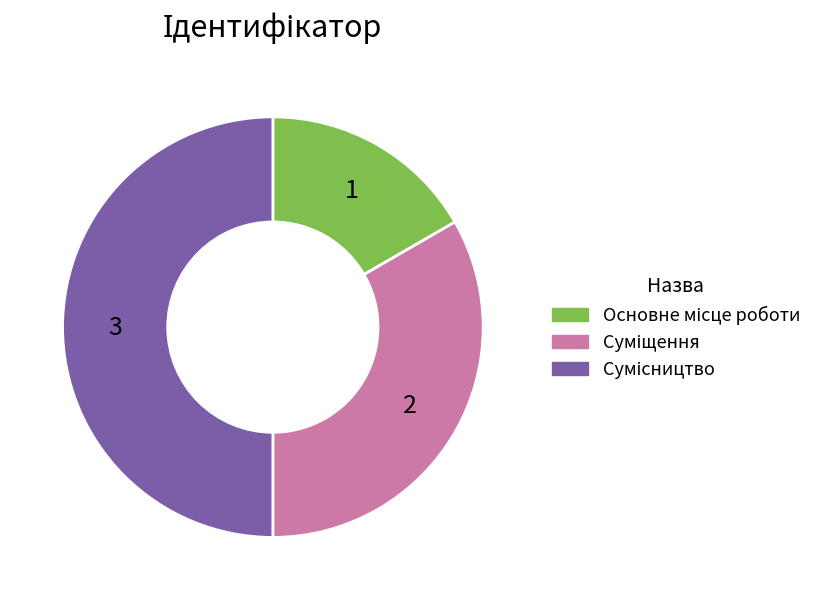

To the nearest percent, what portion does Суміщення represent?

33%